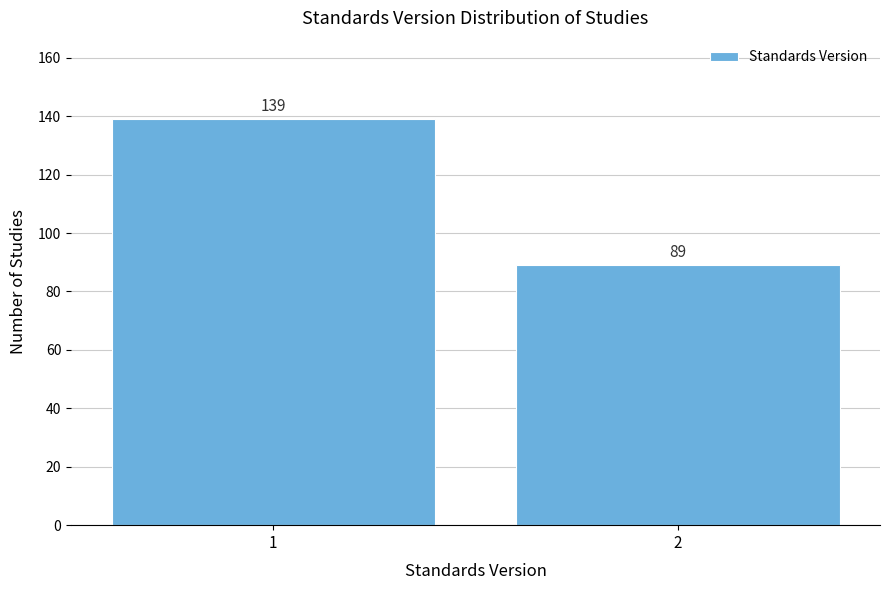

Reading left to right, what are all the values shown in this chart?

1=139	2=89